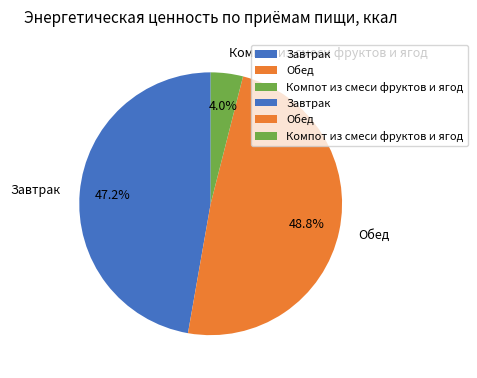

To the nearest percent, what is the average slice percentage?

33%